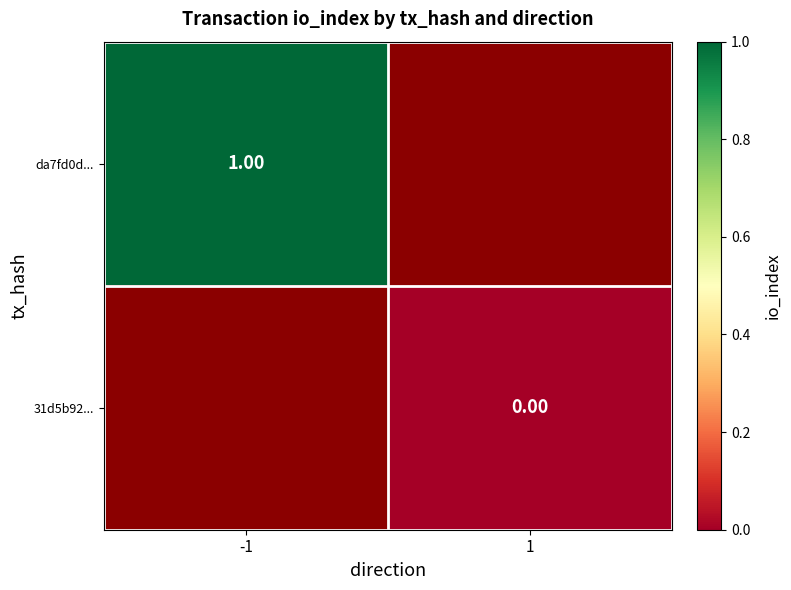

Rank the series by their maximum value, from highest to lowest.

da7fd0d..., 31d5b92...